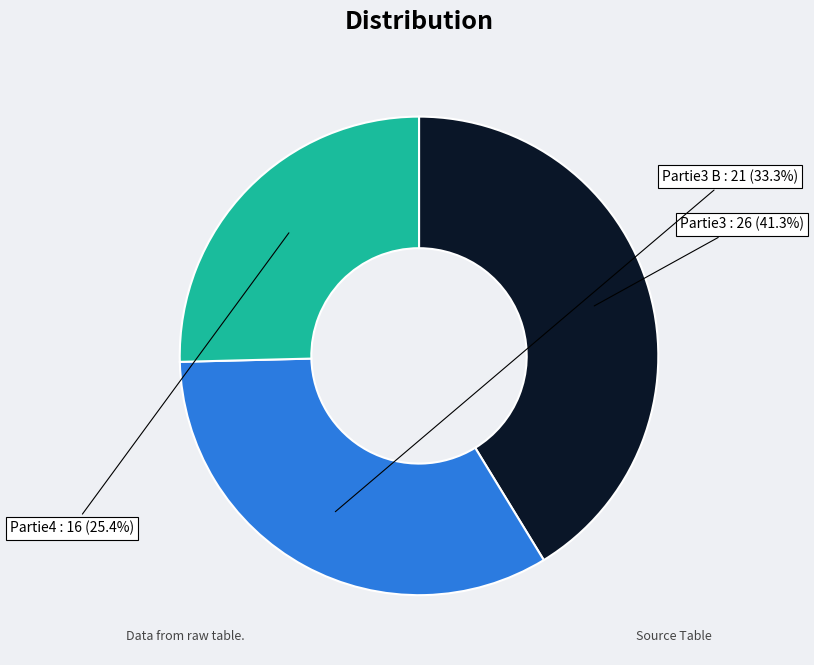

Is there any slice that represents more than half of the pie?

No